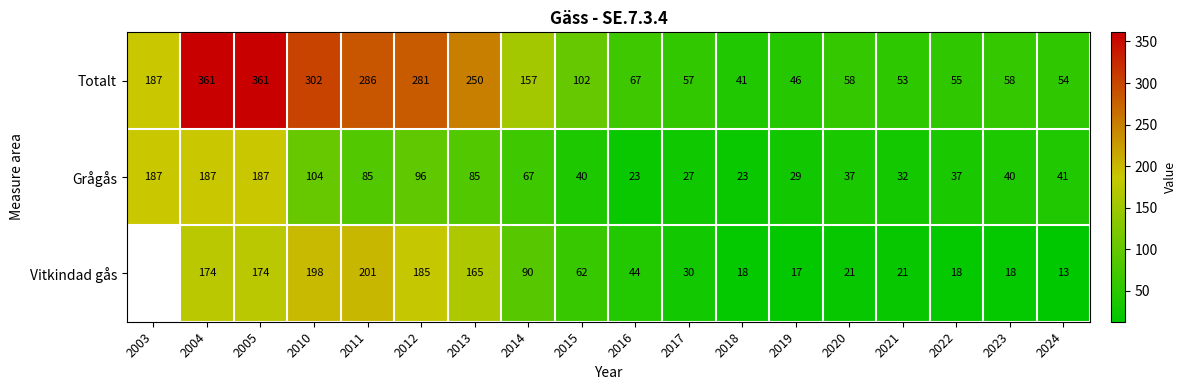

Which label corresponds to the largest value in the chart?

2004